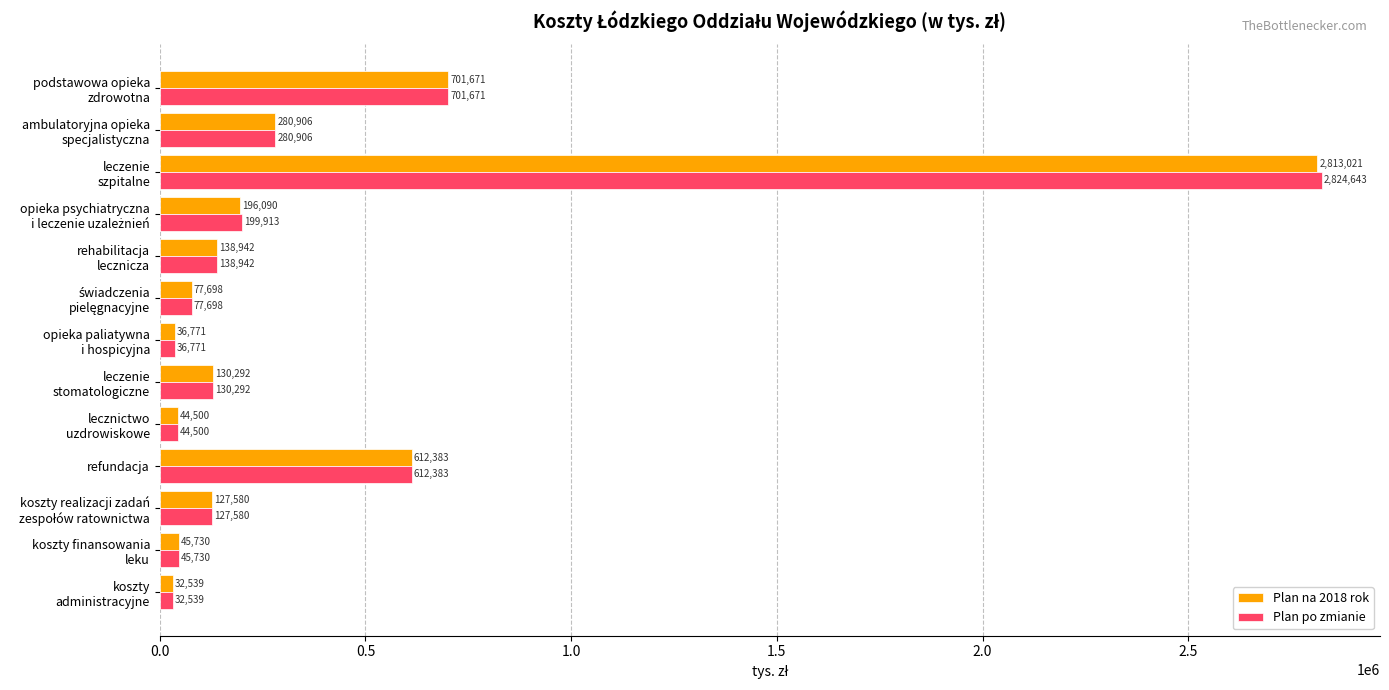

Which series has the largest range (max minus min)?

Plan po zmianie